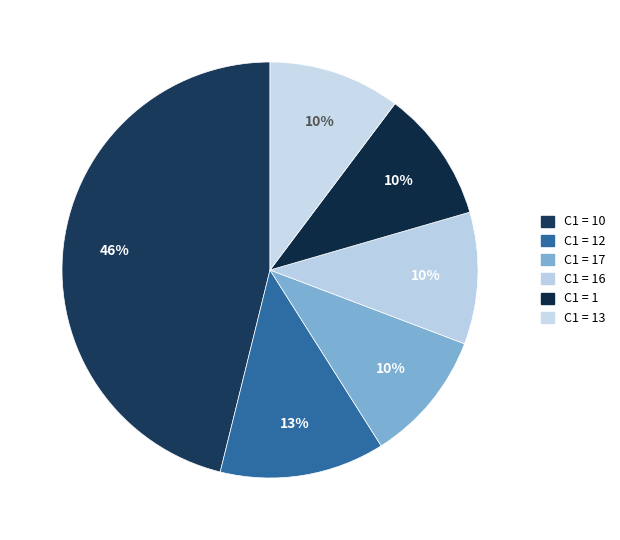

How many slices are in this pie chart?

6